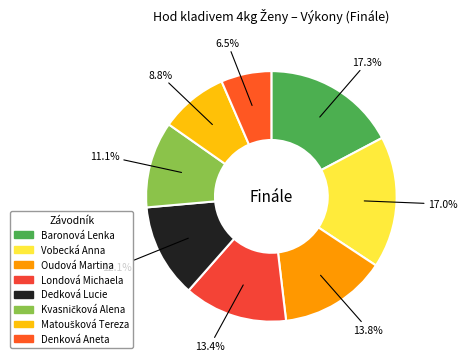

What is the smallest slice in the pie chart?

Denková Aneta